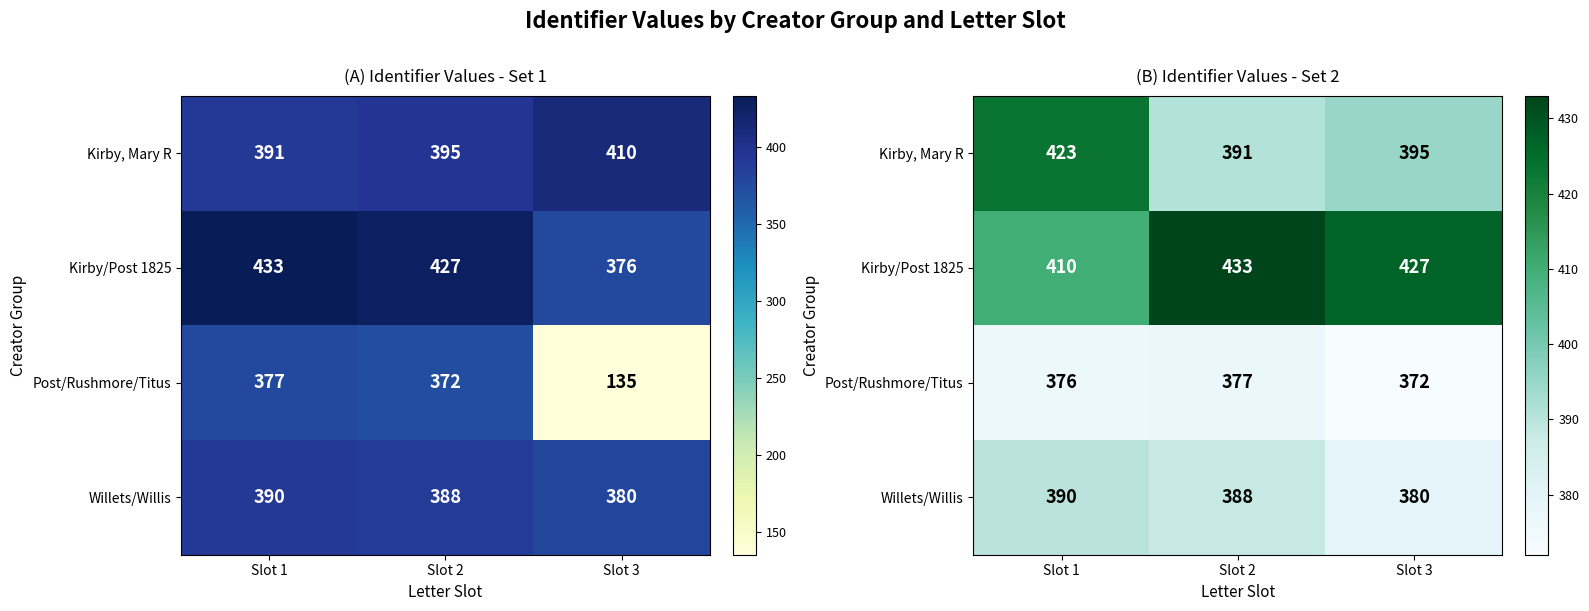

At Slot 3, list the series in order from largest to smallest.

Kirby/Post 1825, Kirby, Mary R, Willets/Willis, Post/Rushmore/Titus